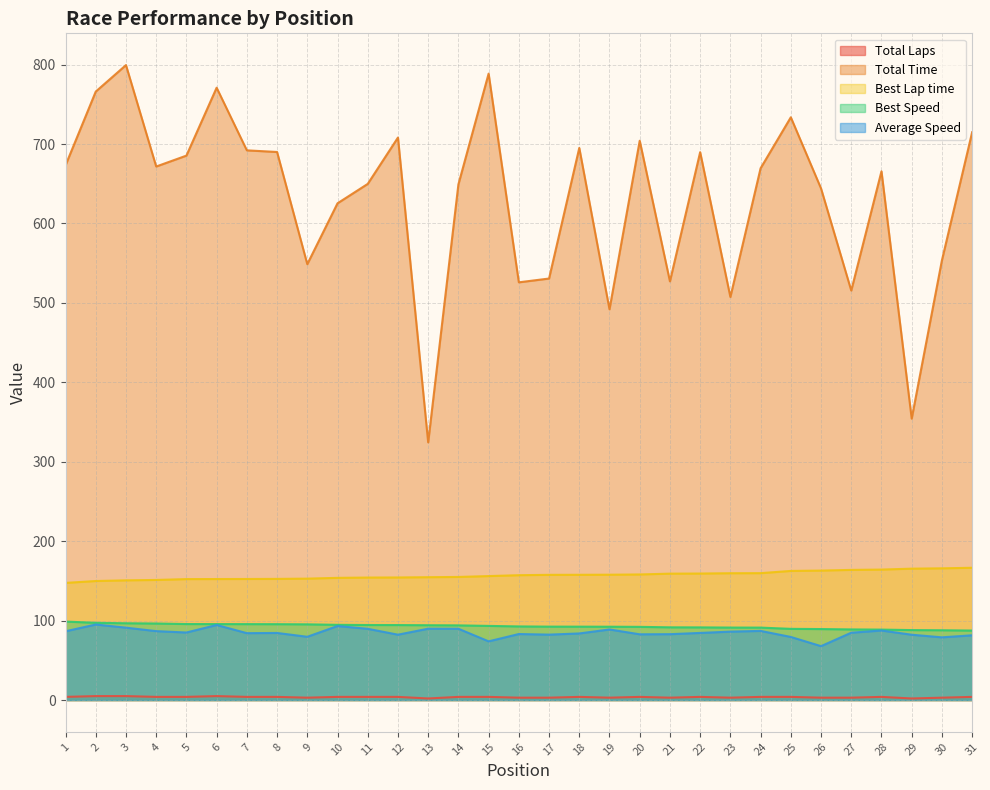

At which label does Average Speed reach its minimum?

26